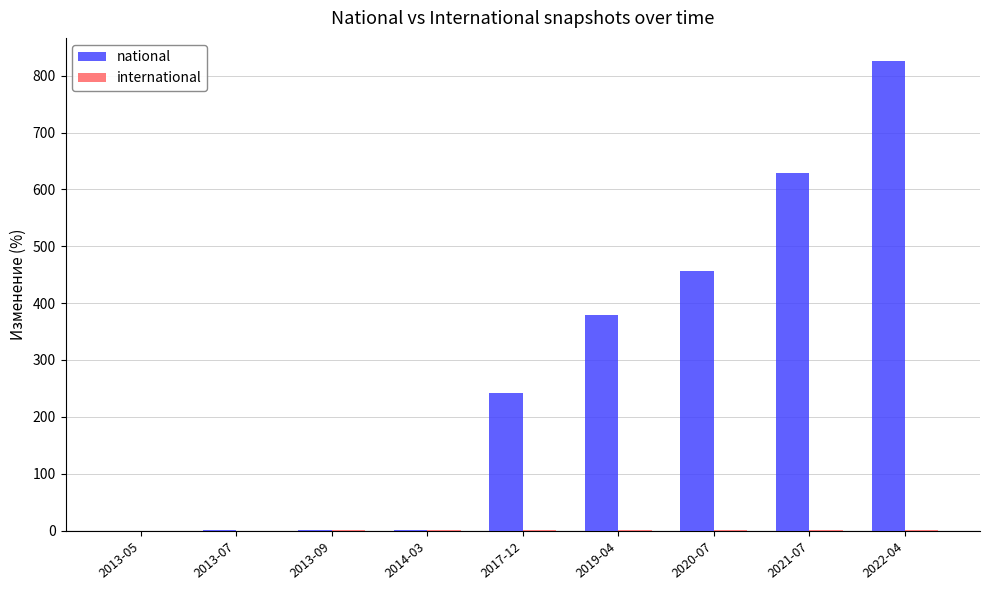

The value of national at 2019-04 is 378.4. True or false?

True